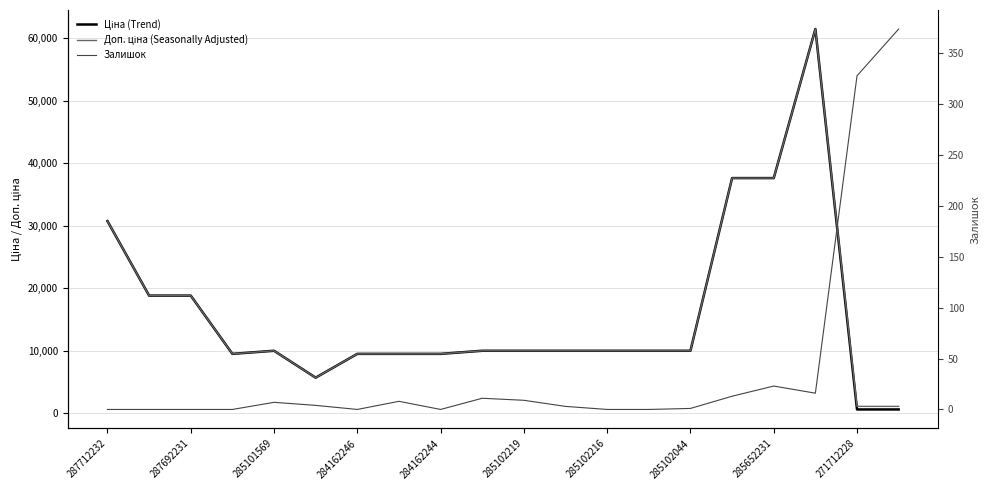

Is this an area chart (filled region under the line)?

No